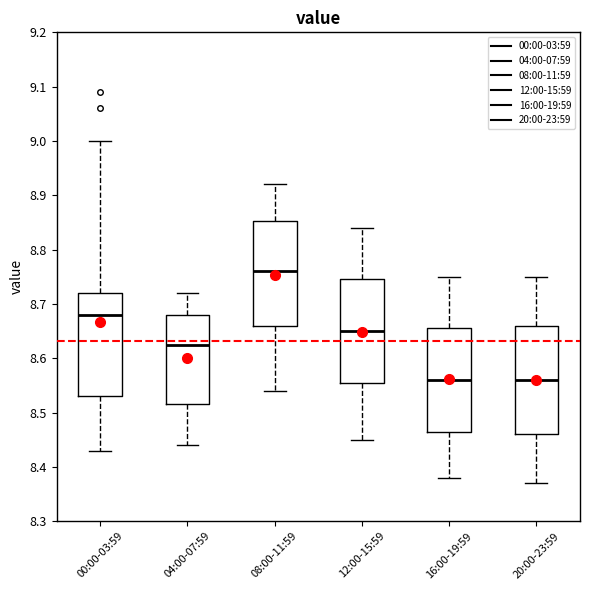

Reading left to right, transcribe this box plot: for each box, give where its median line is, the range the box spans, and where its two whiskers end, as read against the y-axis. The values are not printed on the chart, so give them approximately, as read against the axis.

00:00-03:59: median 8.68, box 8.53 to 8.72, whiskers 8.43 to 9.00
04:00-07:59: median 8.63, box 8.52 to 8.68, whiskers 8.44 to 8.72
08:00-11:59: median 8.76, box 8.66 to 8.85, whiskers 8.54 to 8.92
12:00-15:59: median 8.65, box 8.56 to 8.75, whiskers 8.45 to 8.84
16:00-19:59: median 8.56, box 8.47 to 8.66, whiskers 8.38 to 8.75
20:00-23:59: median 8.56, box 8.46 to 8.66, whiskers 8.37 to 8.75